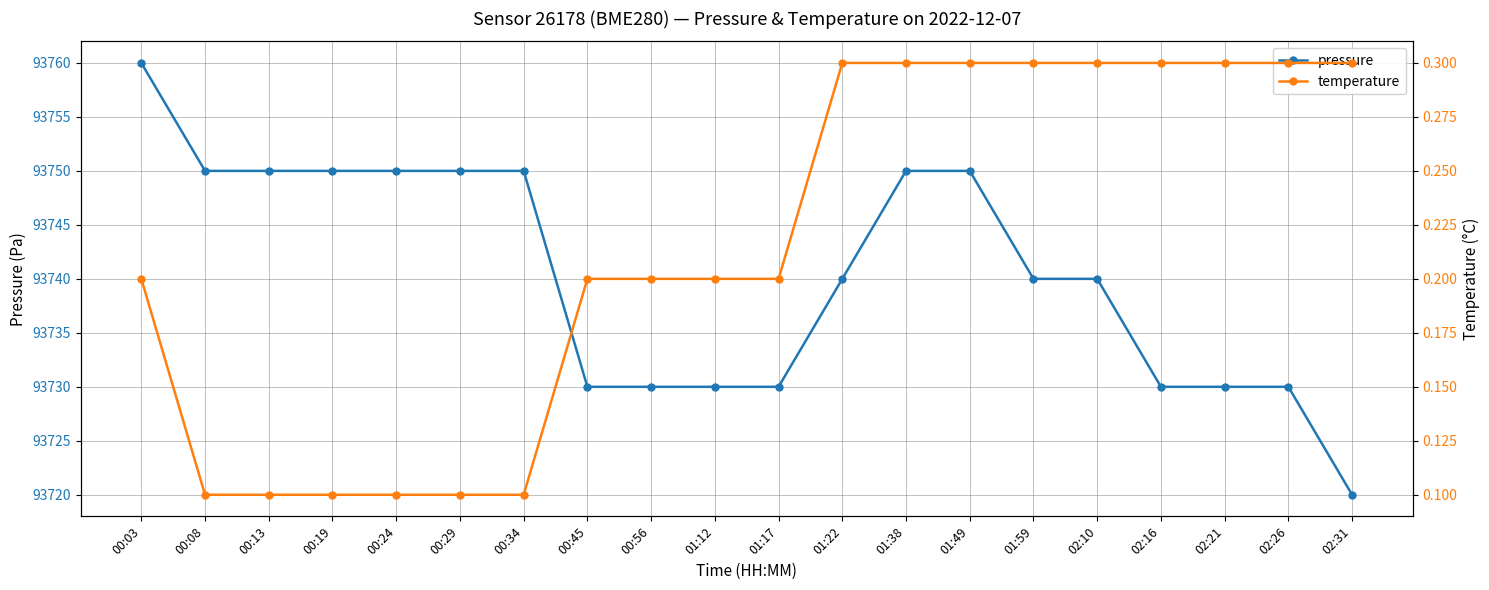

What is the value of the pressure point at the 18th from the left?

93730